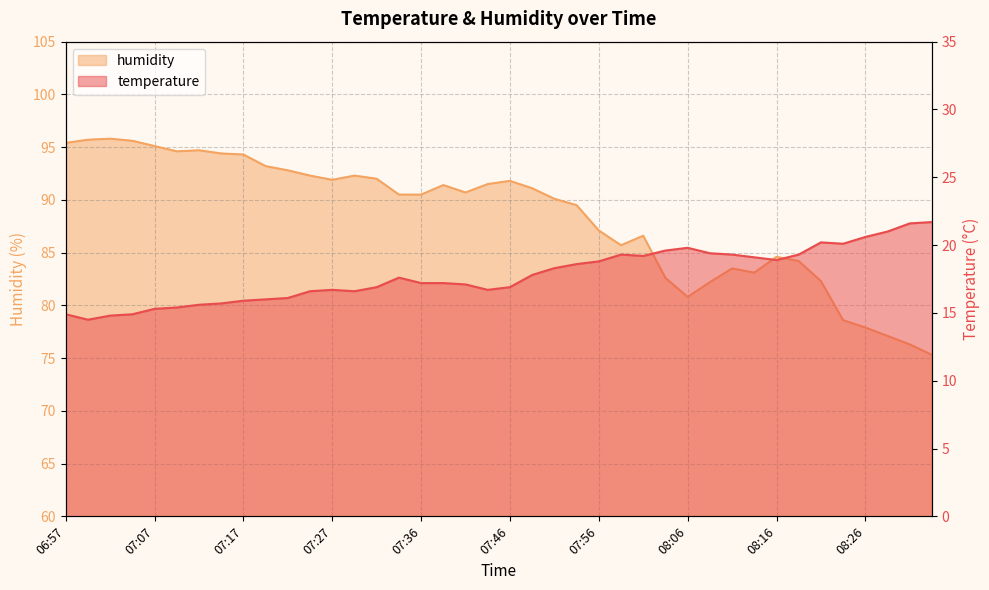

Which category has the lowest value across all series?

07:00